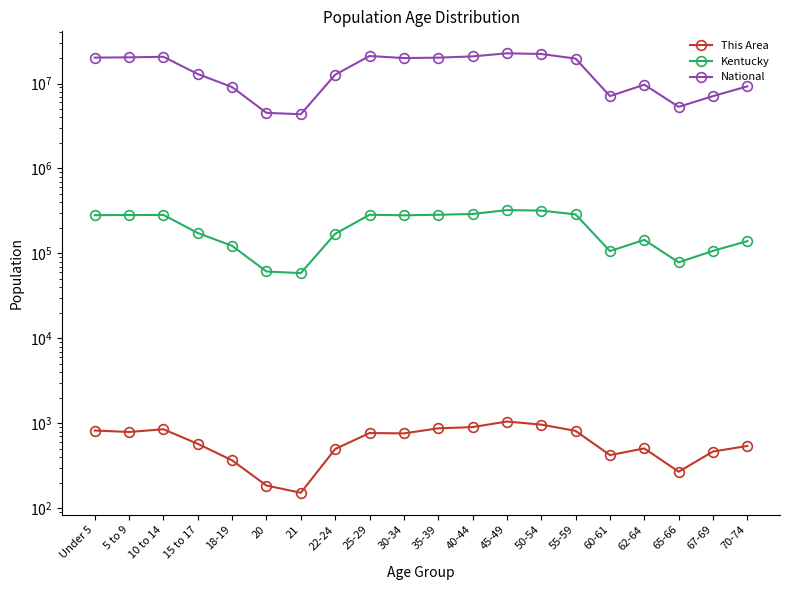

What position from the right is 15 to 17?

17